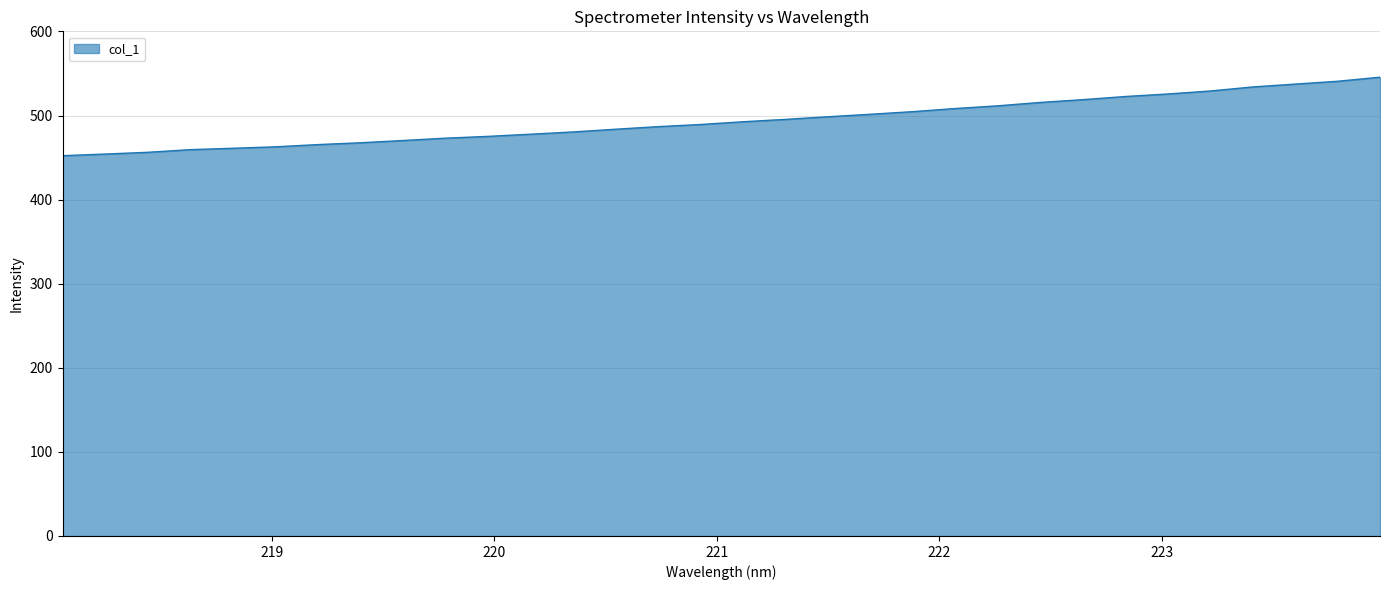

What is the smallest value displayed?

452.3